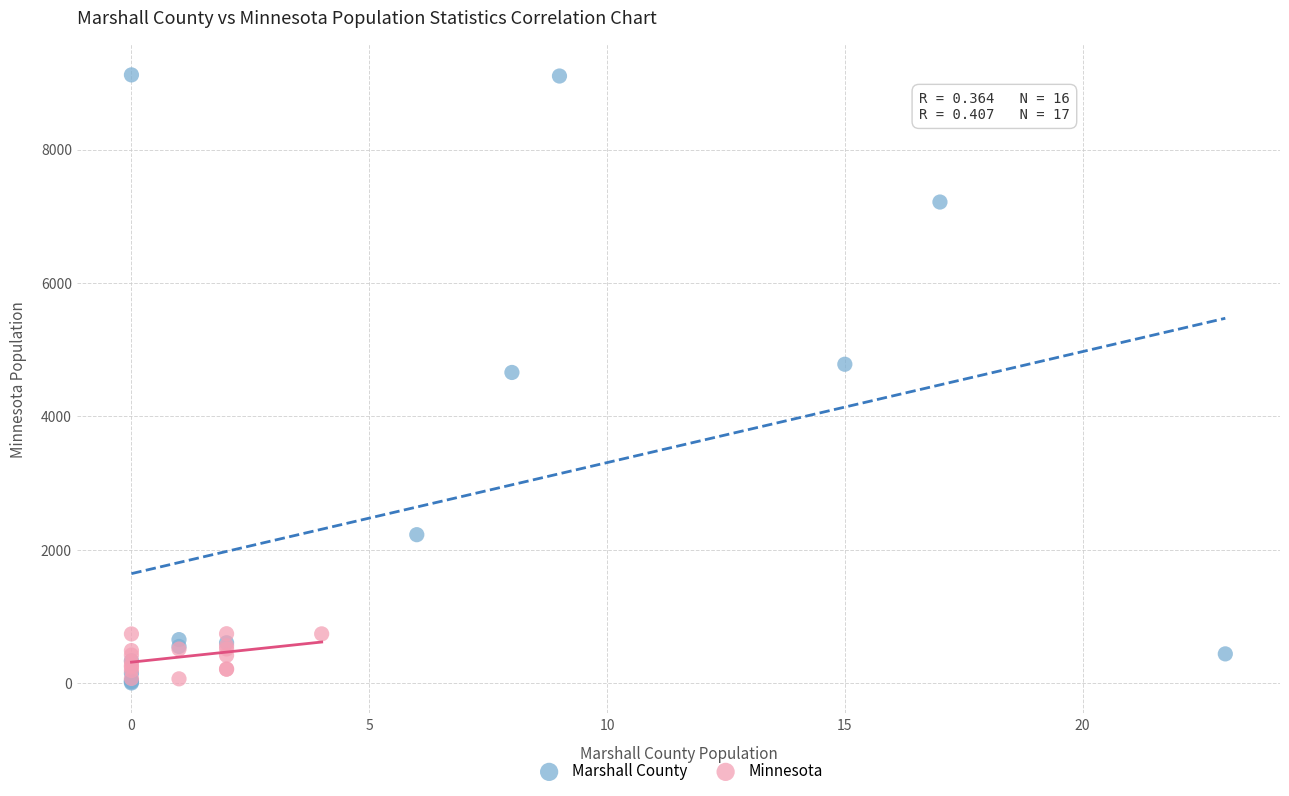

Which series contains the highest Y value?

Marshall County